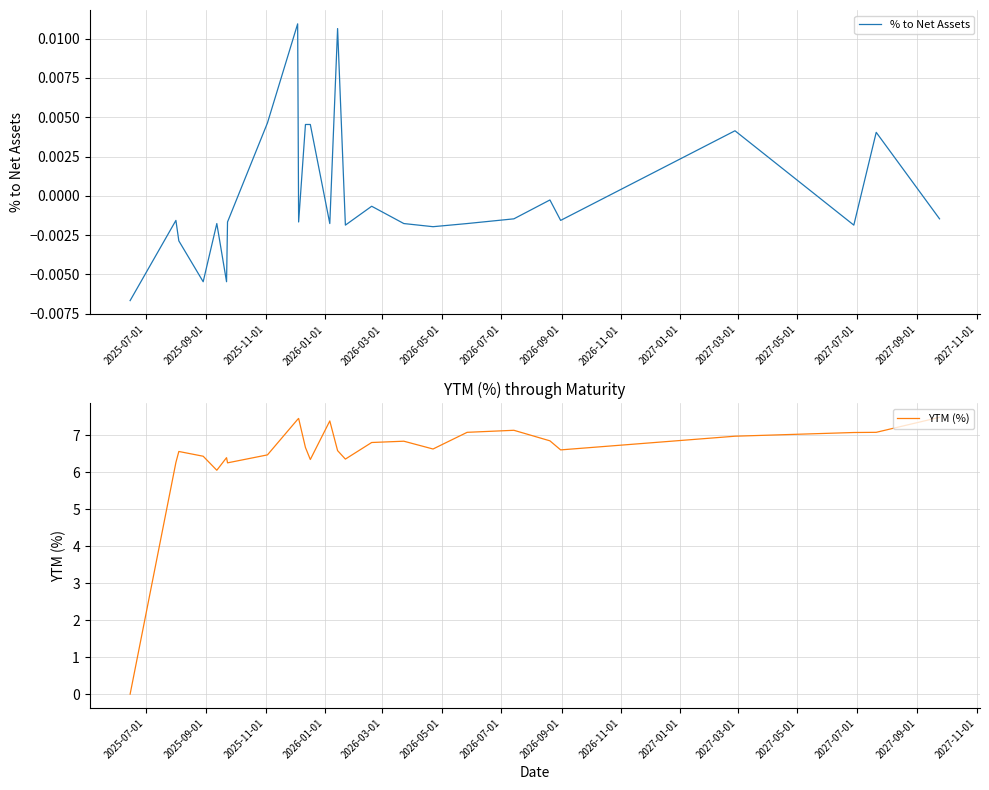

True or false: % to Net Assets has more than 1 interior local peaks.

True